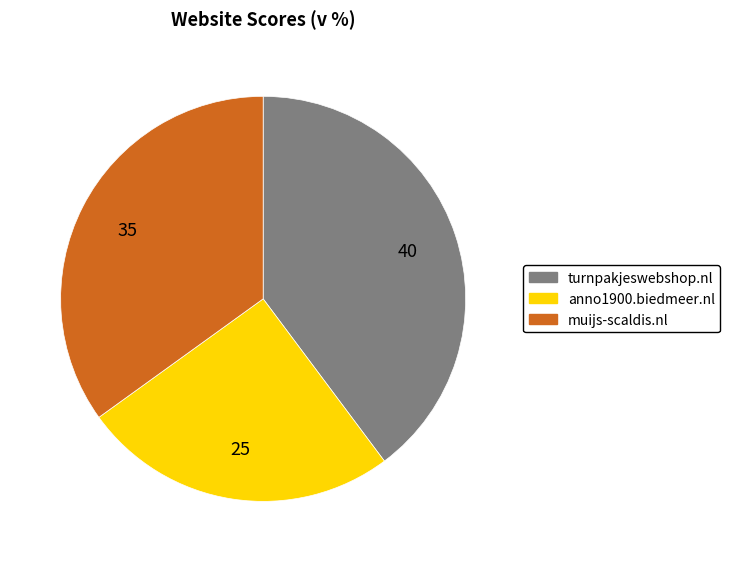

The anno1900.biedmeer.nl slice represents 25% of the pie. True or false?

True